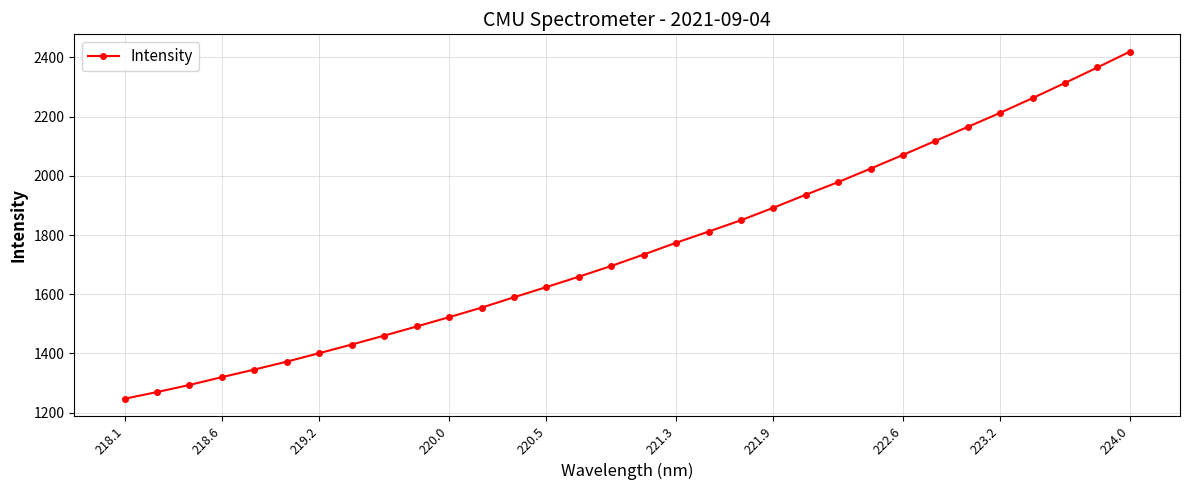

True or false: there are more than 2 points higher than both neighbors.

False